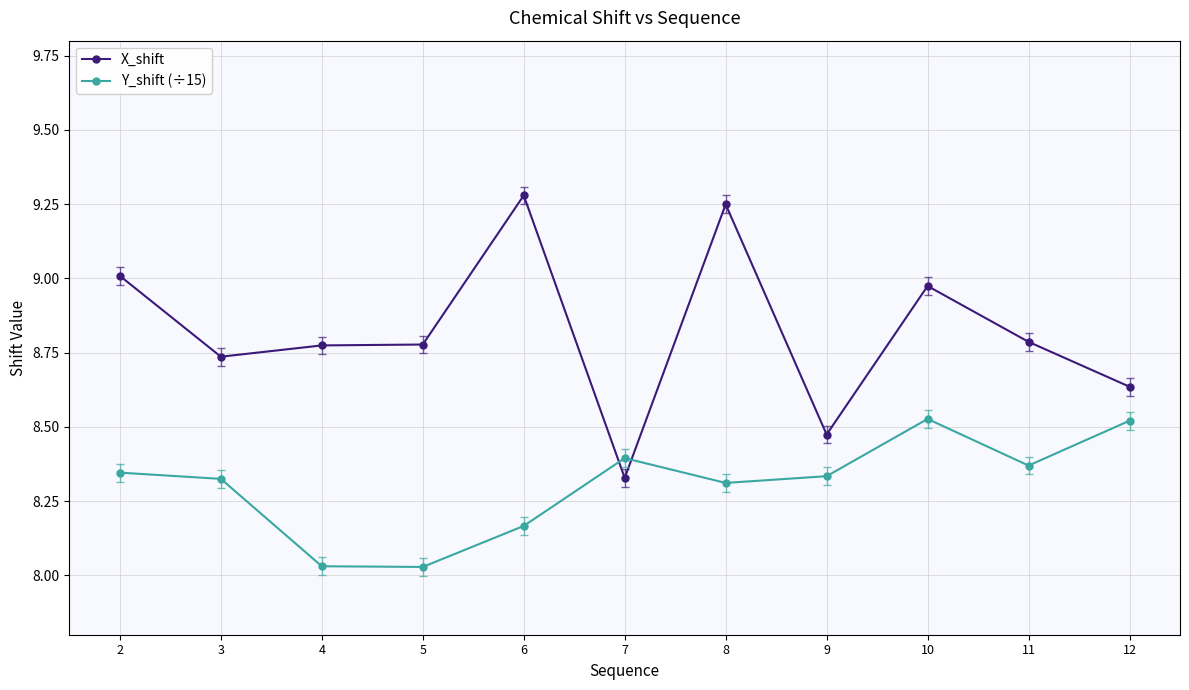

At which label is X_shift closest to 8?

7